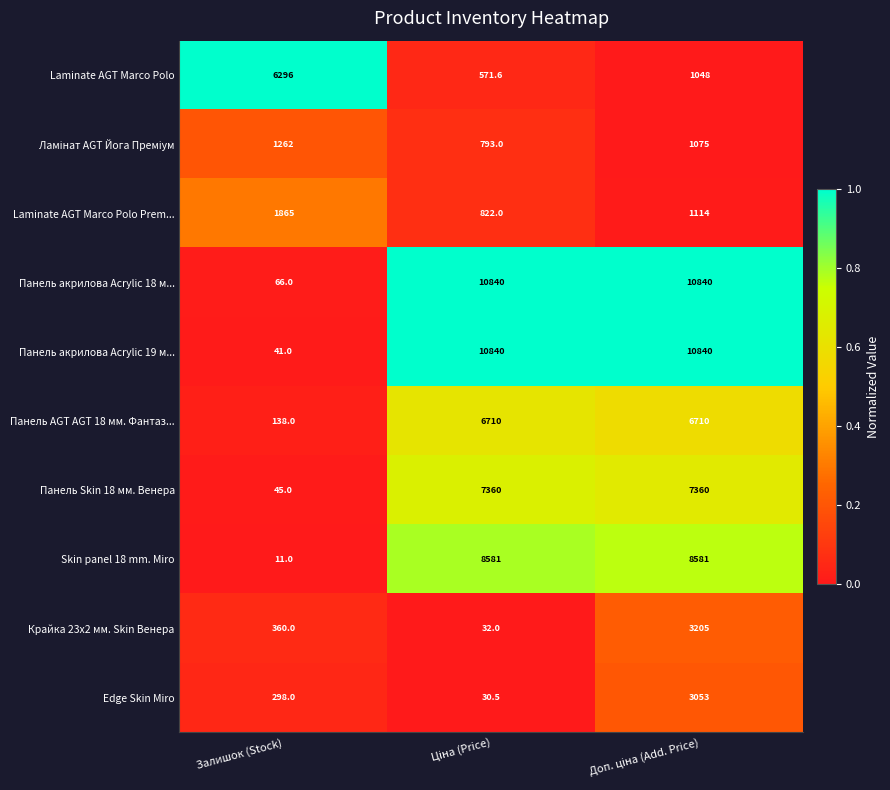

How many Панель Skin 18 мм. Венера values are between 45 and 7360?

3